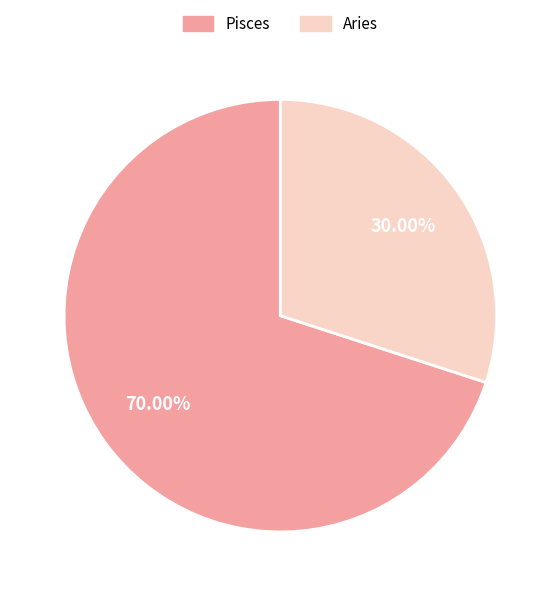

To the nearest percent, what is the average slice percentage?

50%